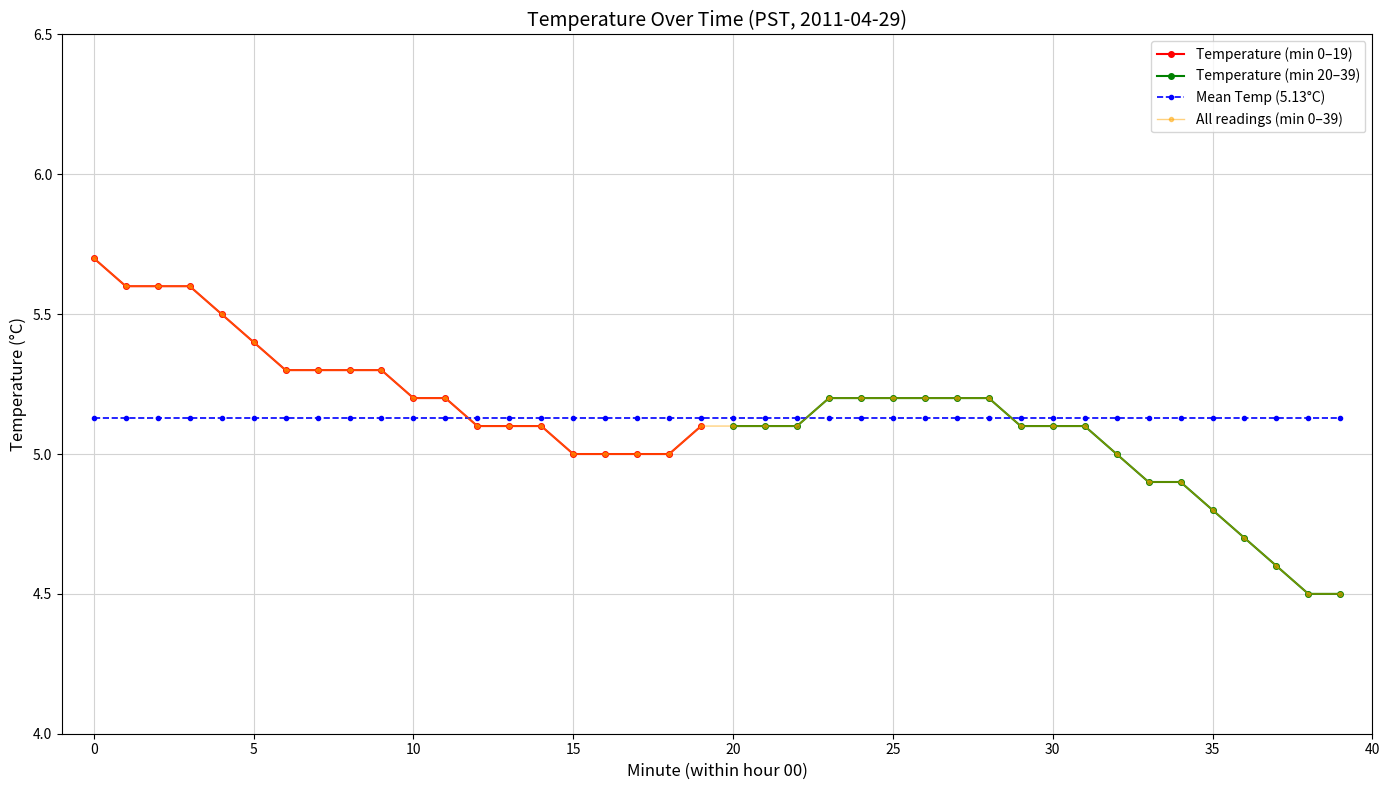

How many categories are shown in the chart?

20